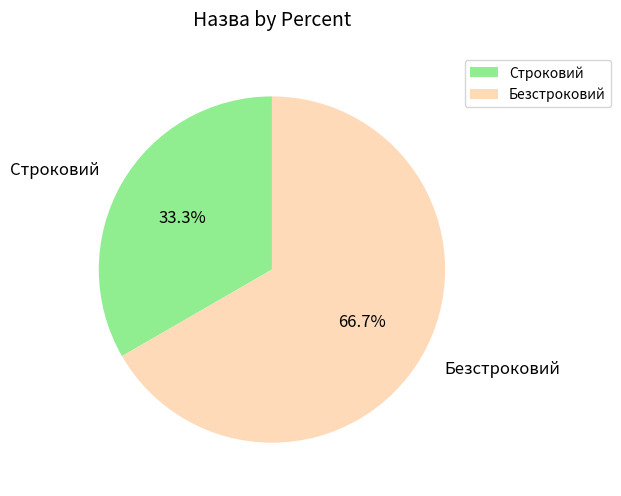

Is it true that Строковий is 48% of the pie?

False